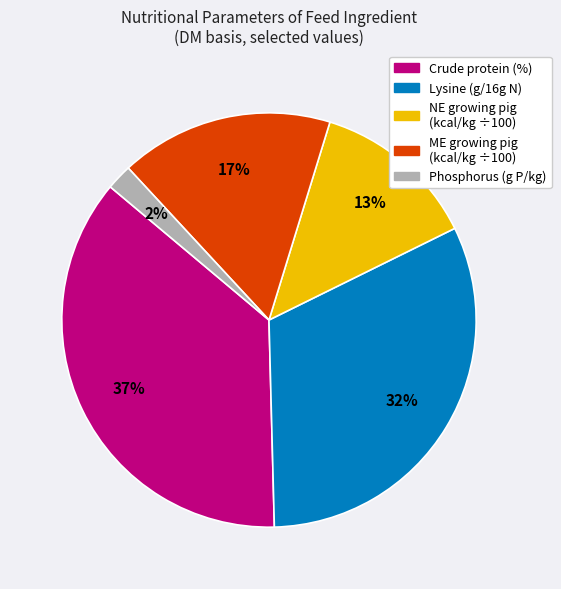

To the nearest percent, what is the average slice percentage?

20%